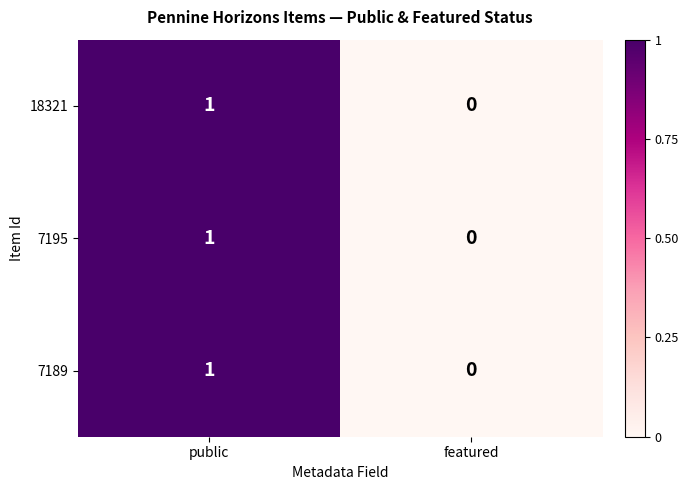

Reading left to right, what are all the values shown in this chart?

18321: 1	0
7195: 1	0
7189: 1	0